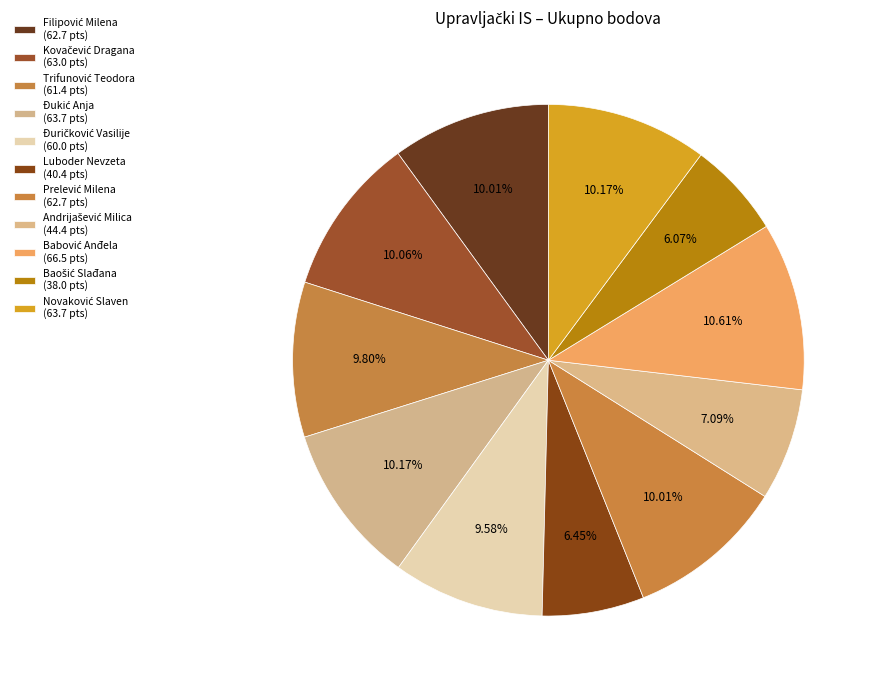

The Prelević Milena slice represents 21% of the pie. True or false?

False